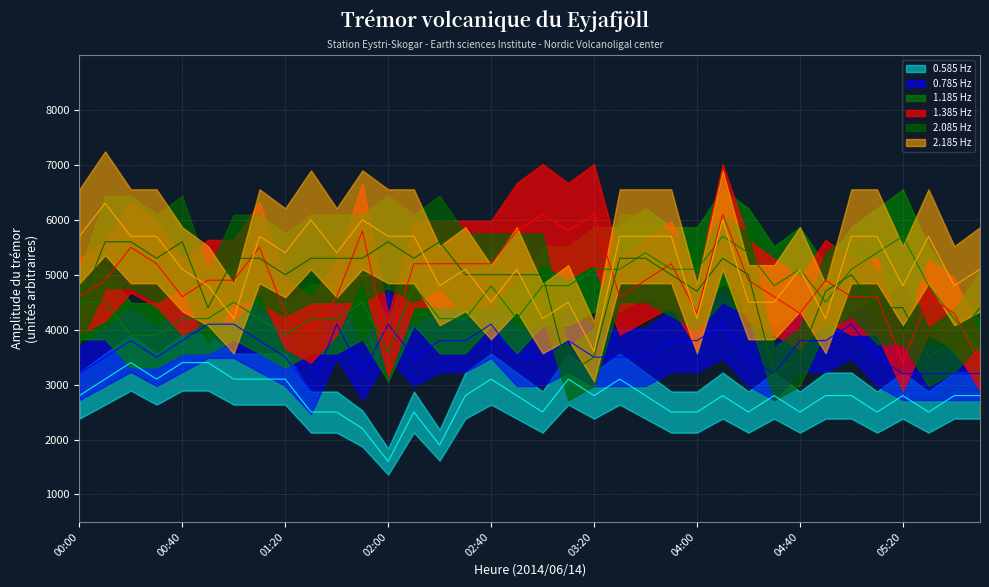

How many values in the 1.185 Hz series exceed 4500?

17